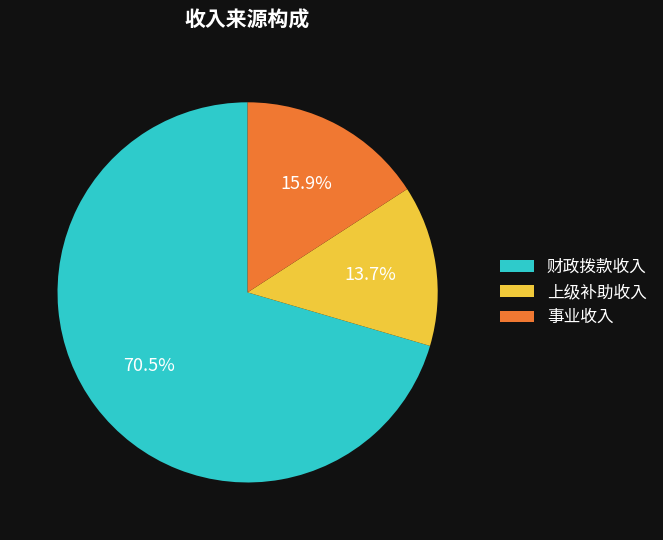

Which category has the biggest portion of the pie?

财政拨款收入